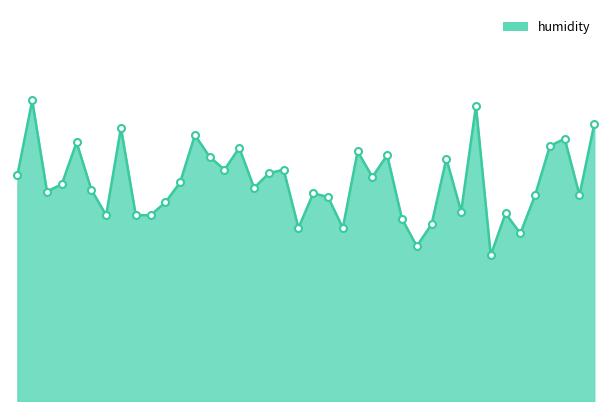

How many lines are shown in the chart?

1